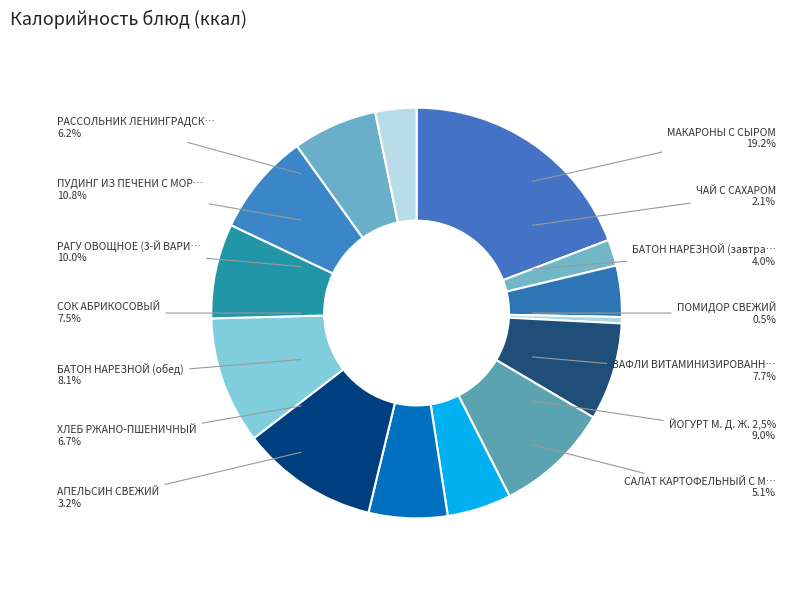

What is the total percentage of БАТОН НАРЕЗНОЙ (обед) and ЙОГУРТ М. Д. Ж. 2,5%?

17.1%